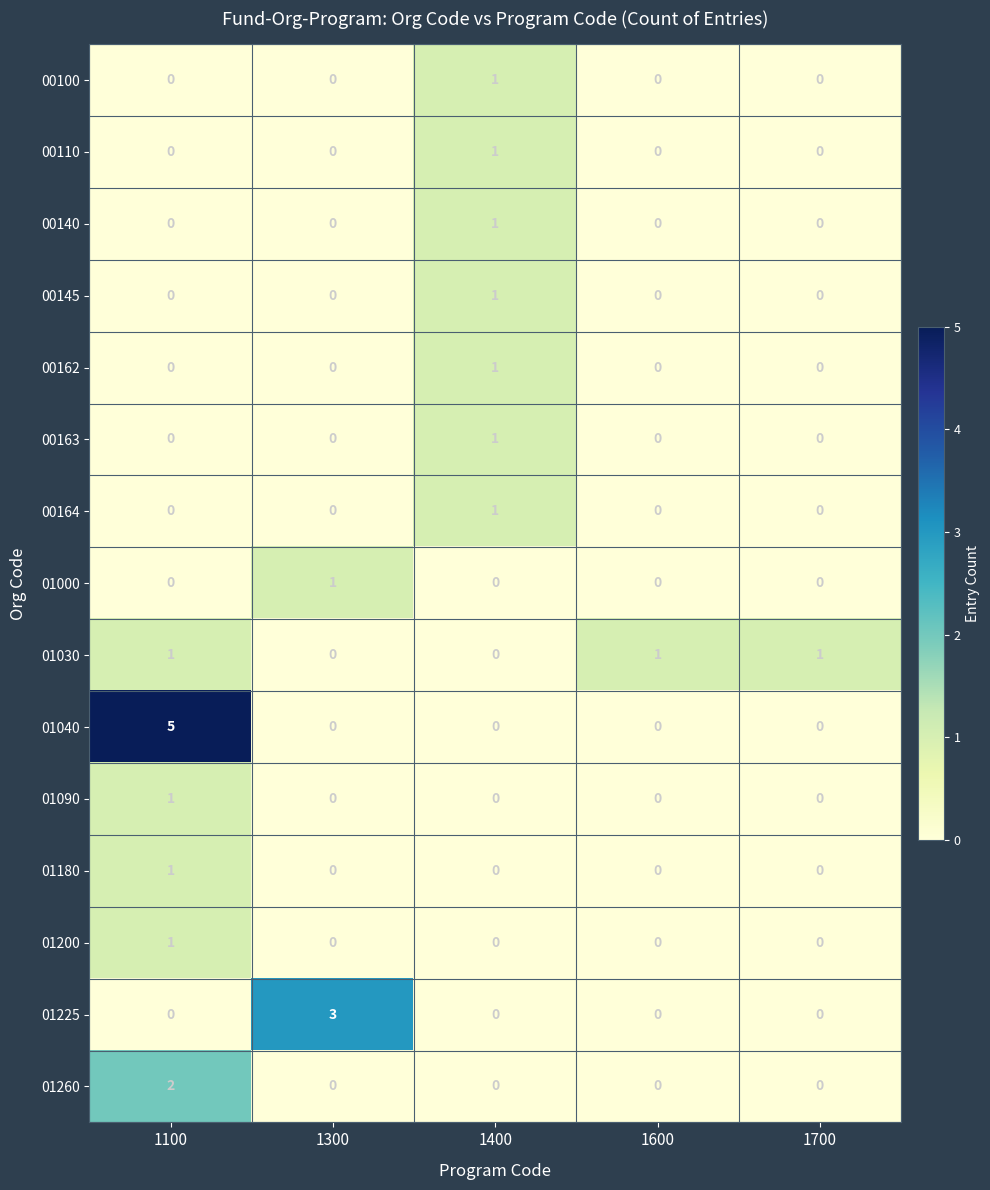

The 01000 series shows 0 at 1400. True or false?

True